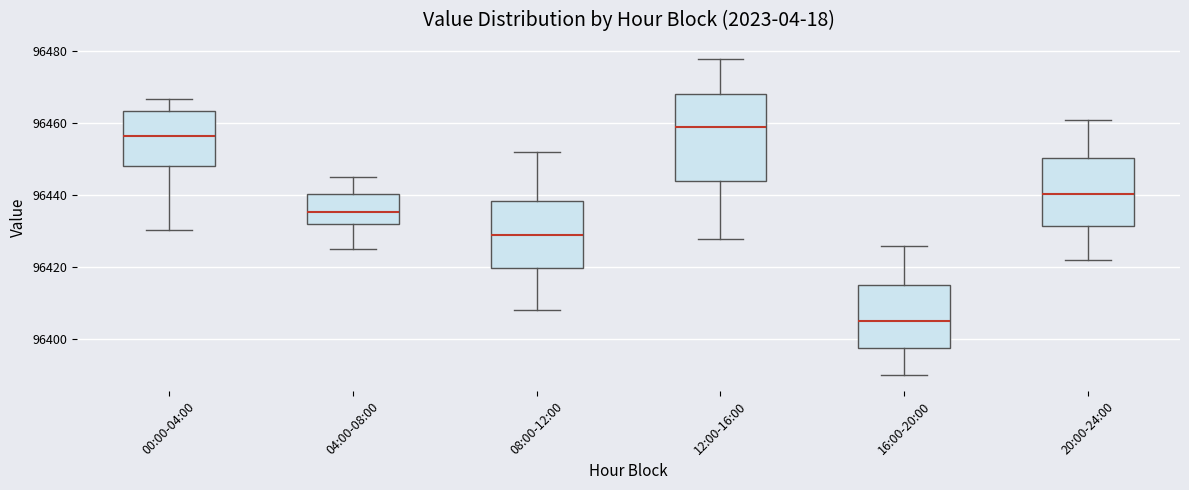

Comparing the boxes themselves (not the whiskers), which one is the tallest?

12:00-16:00